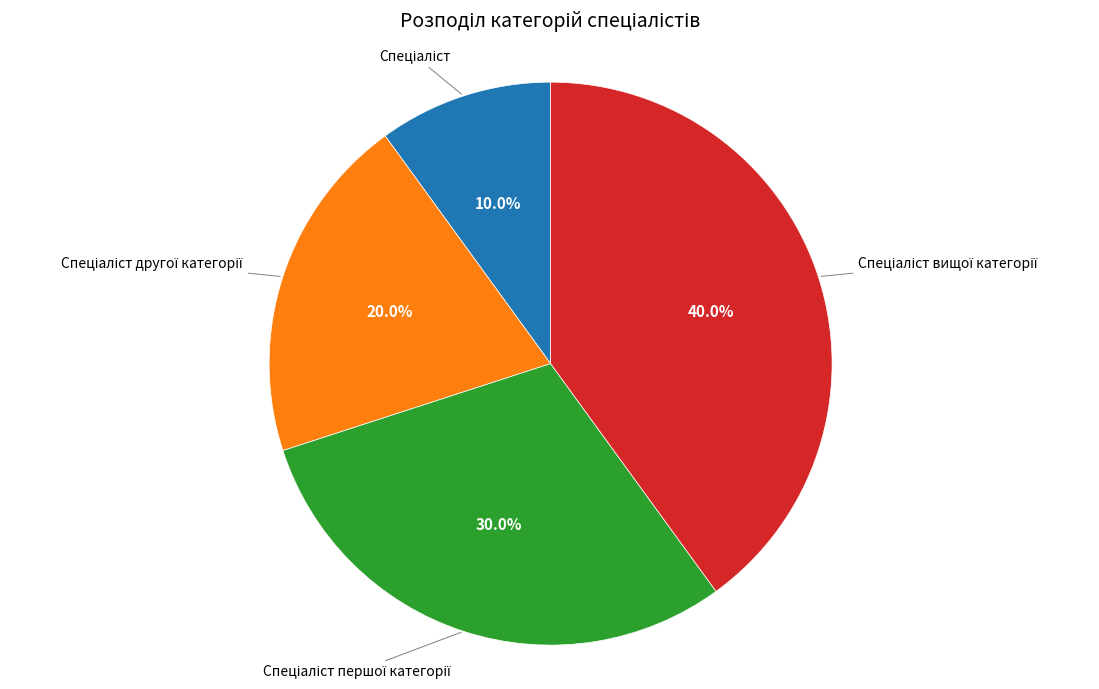

Does any single category account for the majority?

No